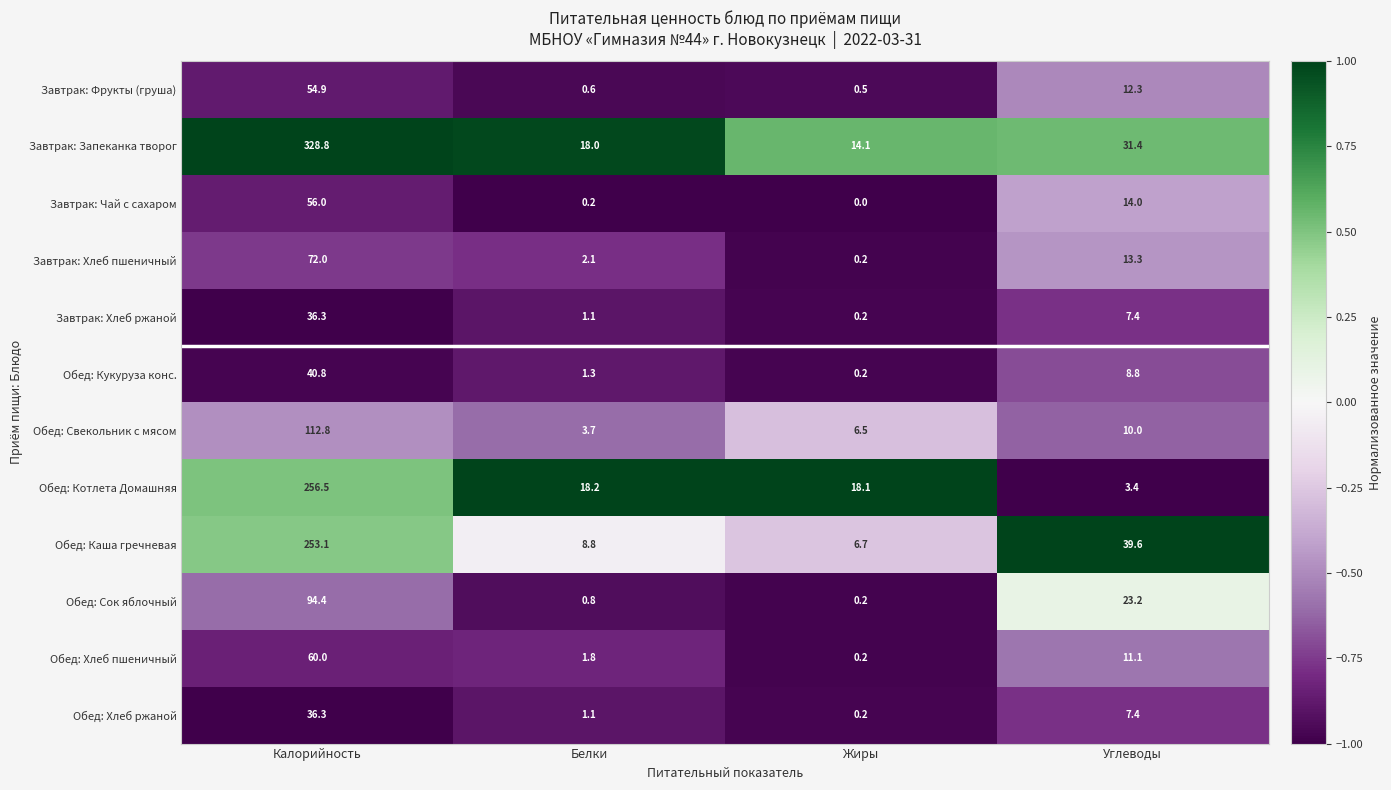

What is the greatest value displayed?

328.8